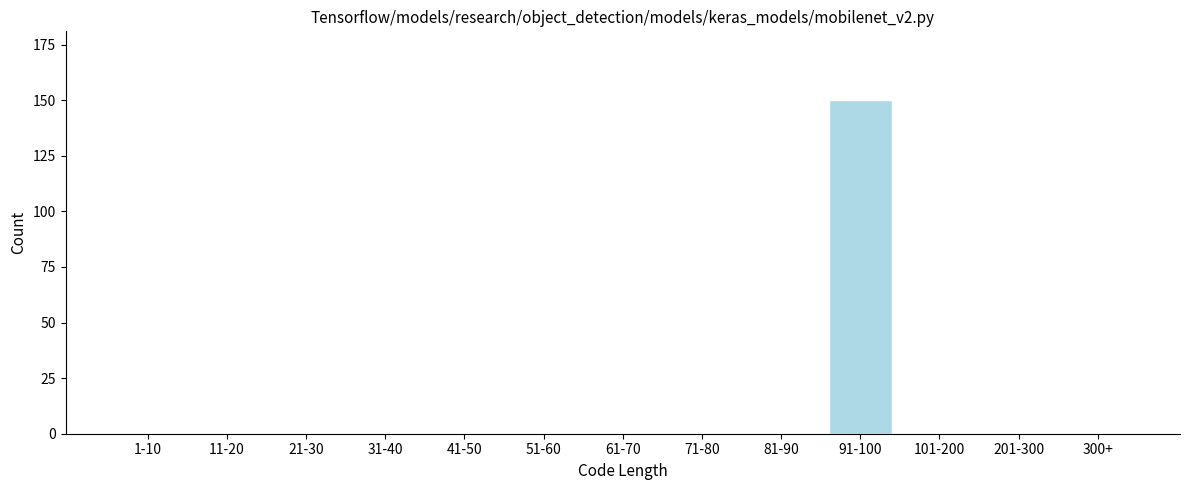

Reading left to right, extract all data points from this chart.

1-10=0	11-20=0	21-30=0	31-40=0	41-50=0	51-60=0	61-70=0	71-80=0	81-90=0	91-100=150	101-200=0	201-300=0	300+=0